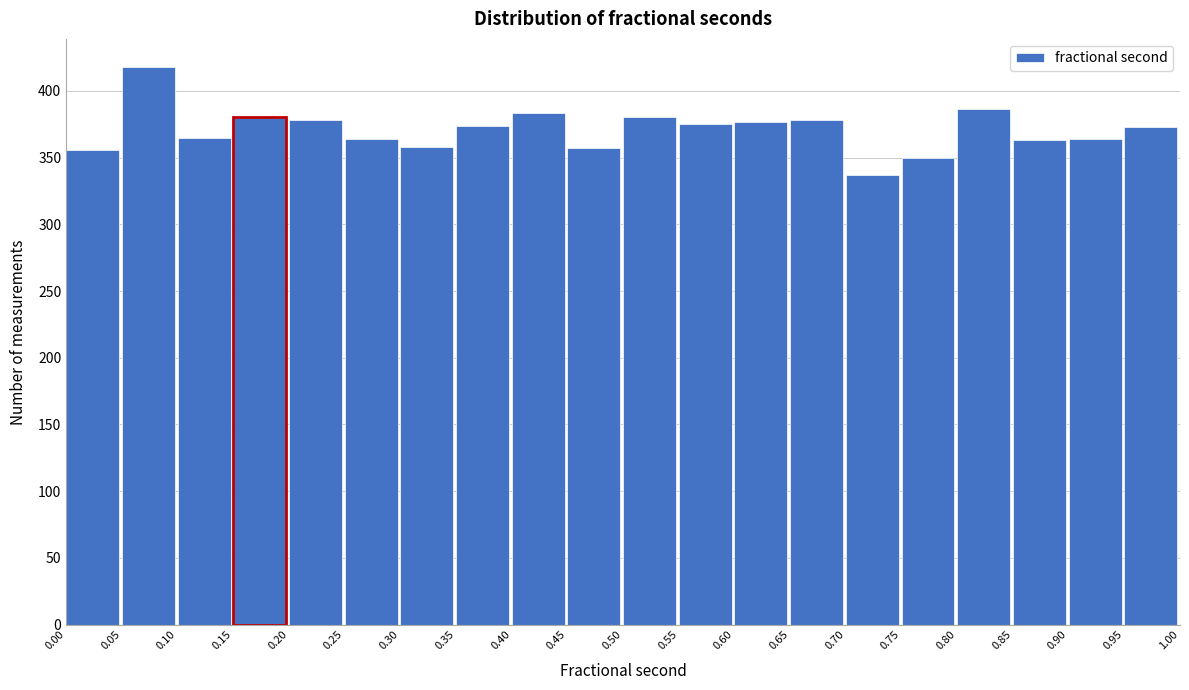

Which range on the x-axis has the tallest bar?

0.05 to 0.10